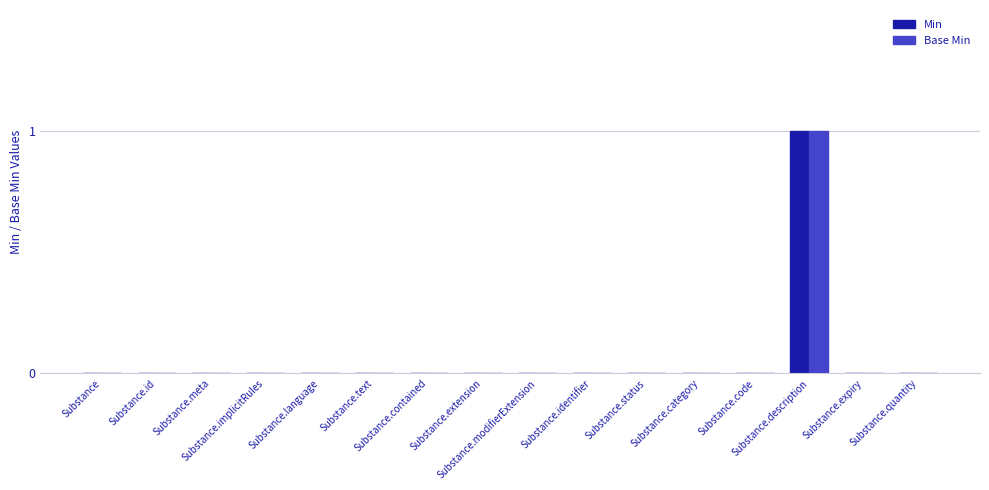

What are all the series names shown in the legend?

Min, Base Min